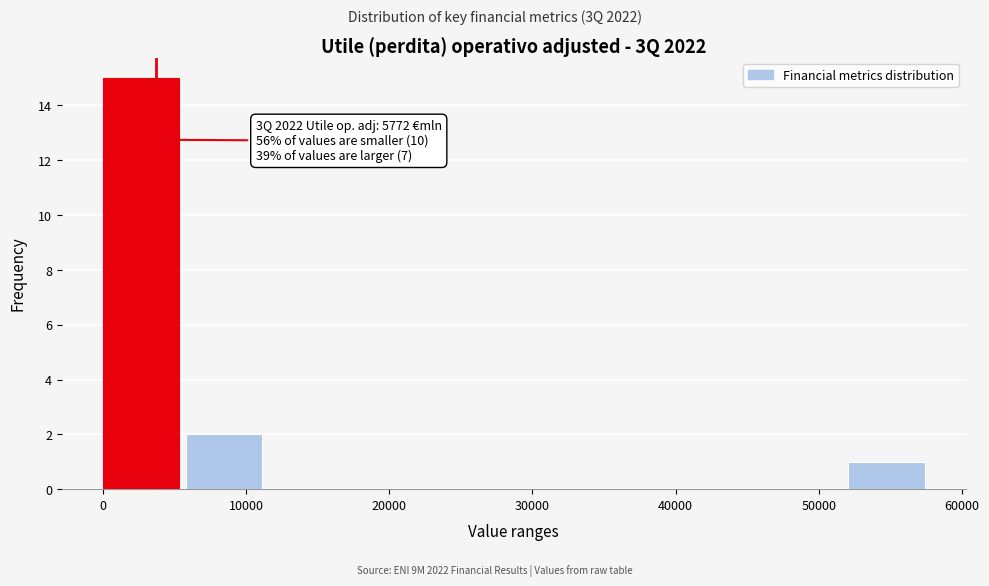

Over which range of the x-axis is the bar tallest?

0 to 6000